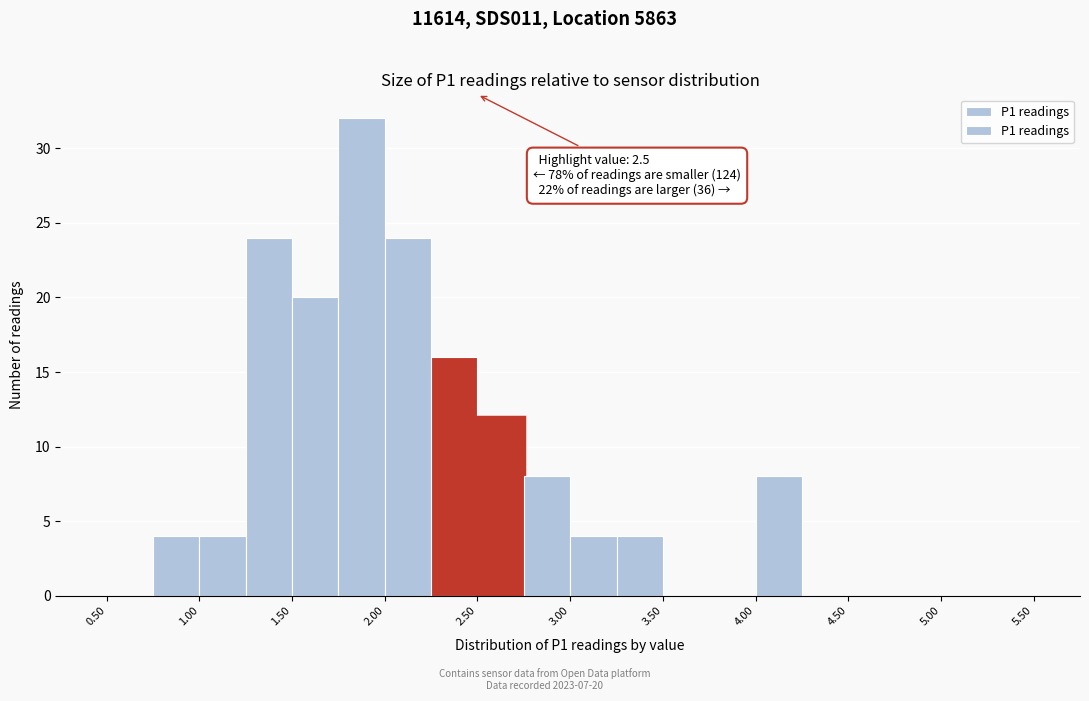

Which range on the x-axis has the tallest bar?

1.75 to 2.00